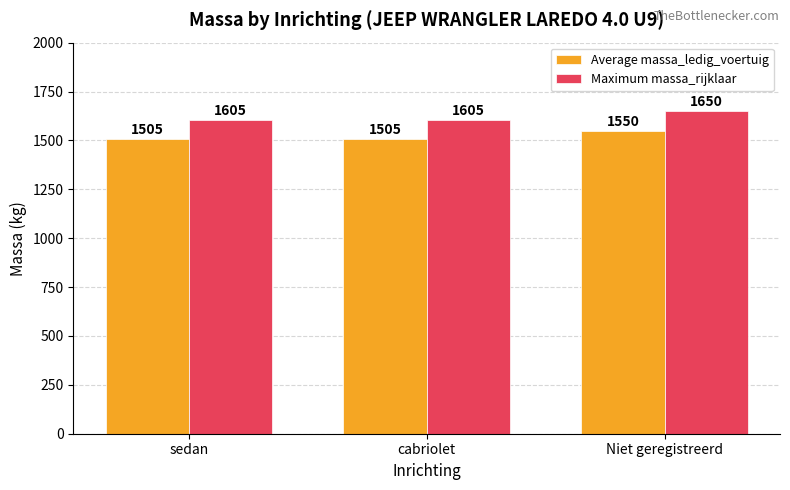

What are all the series names shown in the legend?

Average massa_ledig_voertuig, Maximum massa_rijklaar